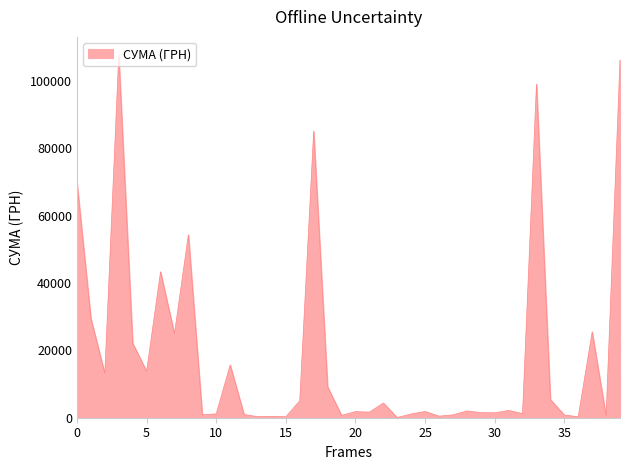

What is the difference between the maximum and minimum values?

107607.1